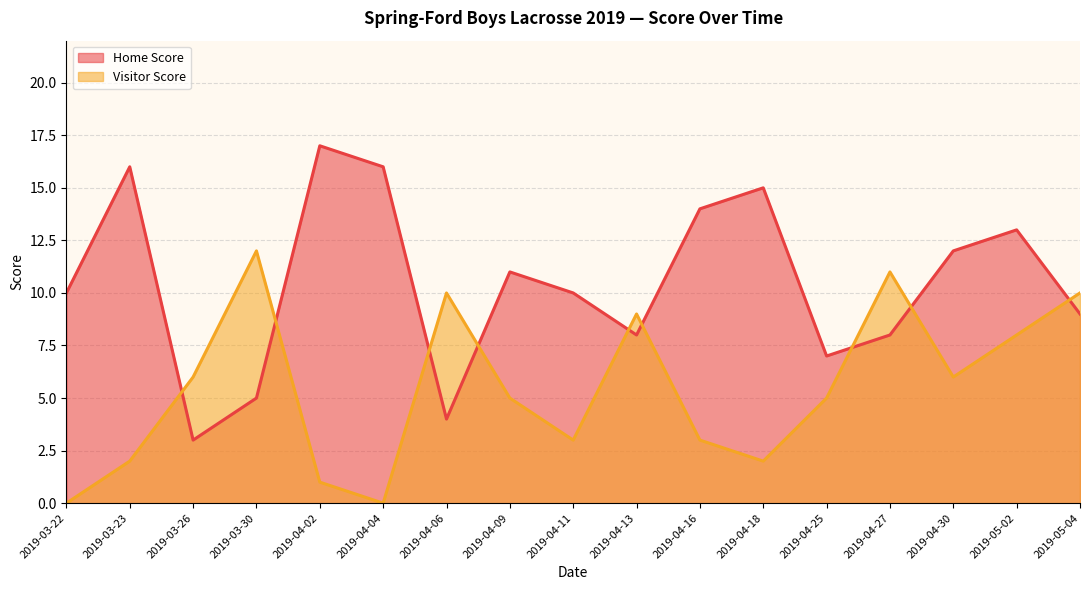

How many data points in Visitor Score are above 5?

8